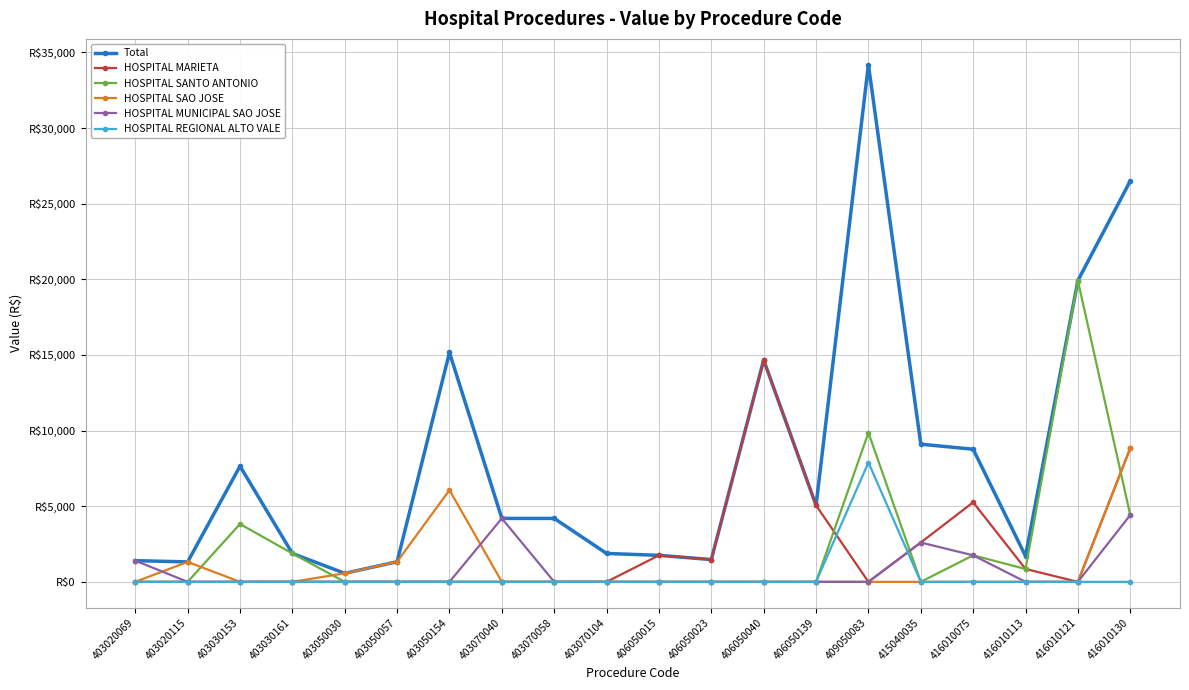

What is the sum of the HOSPITAL SANTO ANTONIO values at 403070040 and 403030153?

3824.2